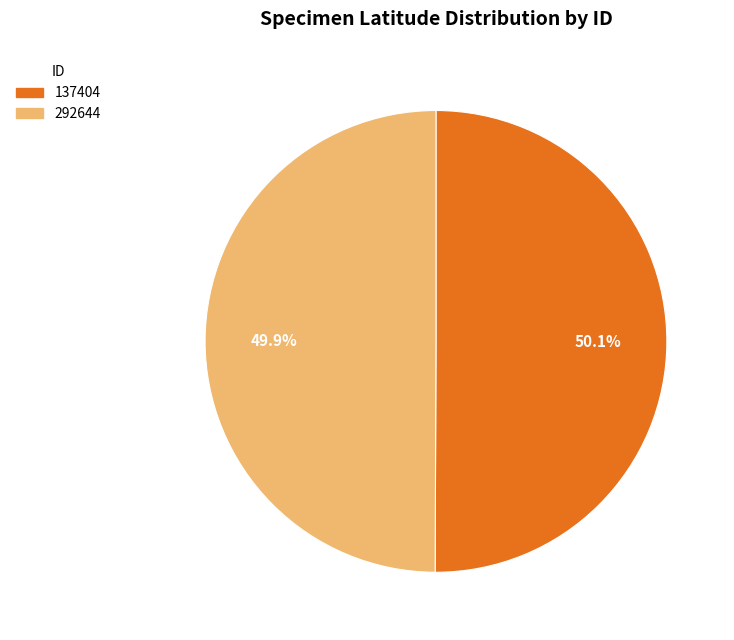

The 292644 slice represents 63% of the pie. True or false?

False